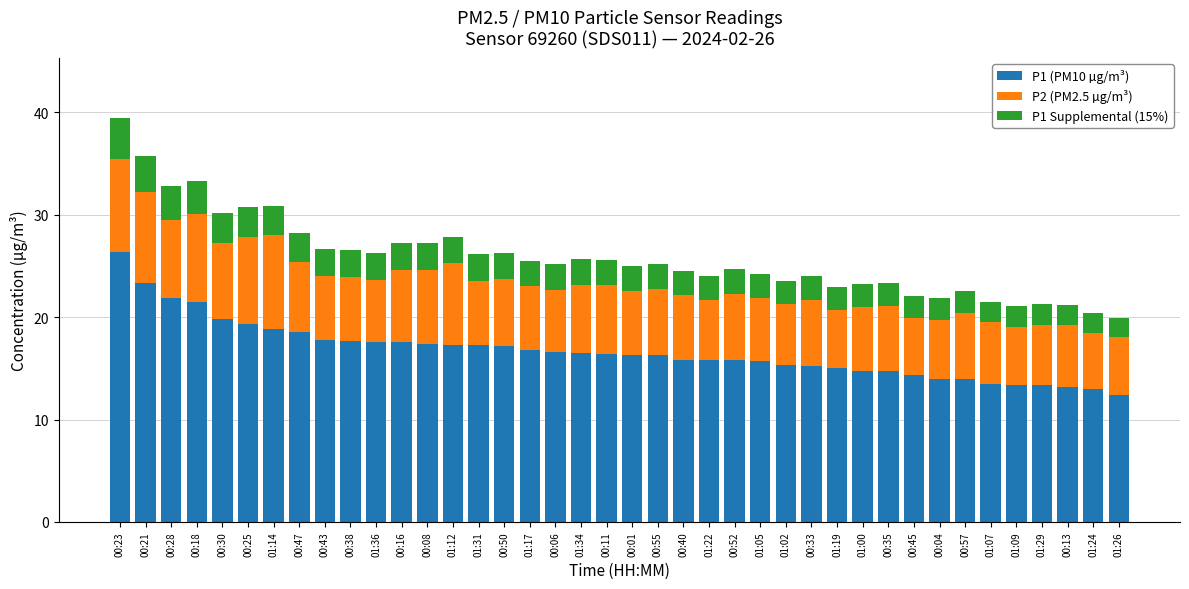

The value of P1 (PM10 µg/m³) at 00:23 is 26.4. True or false?

True